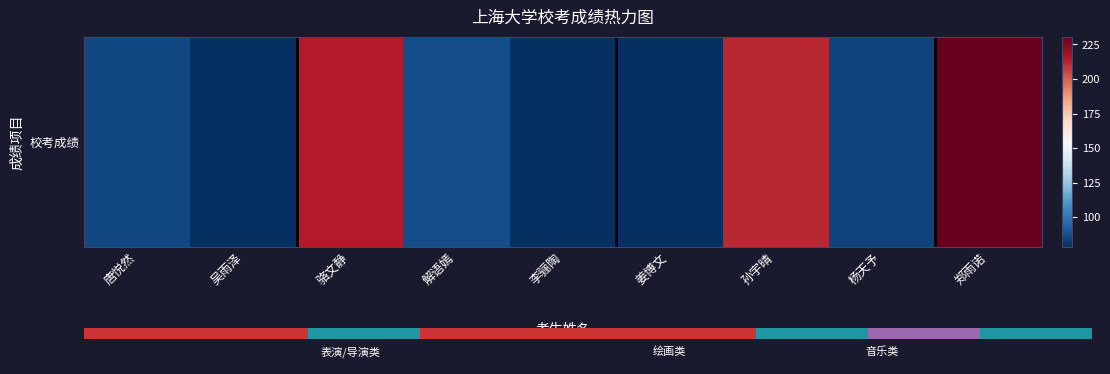

At which label is the value closest to 154?

孙宇晴